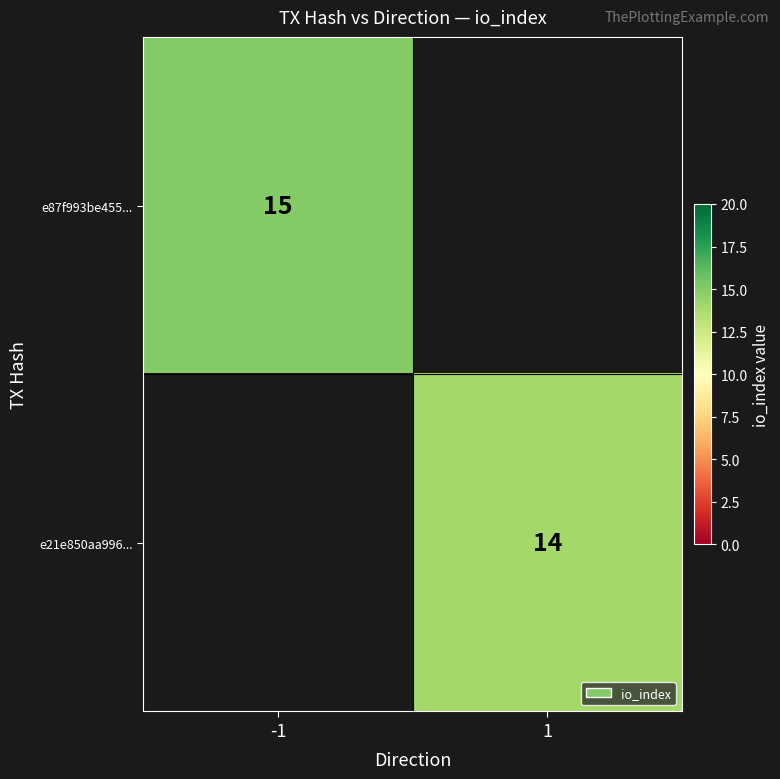

True or false: e87f993be455... has a value of 8 at -1.

False